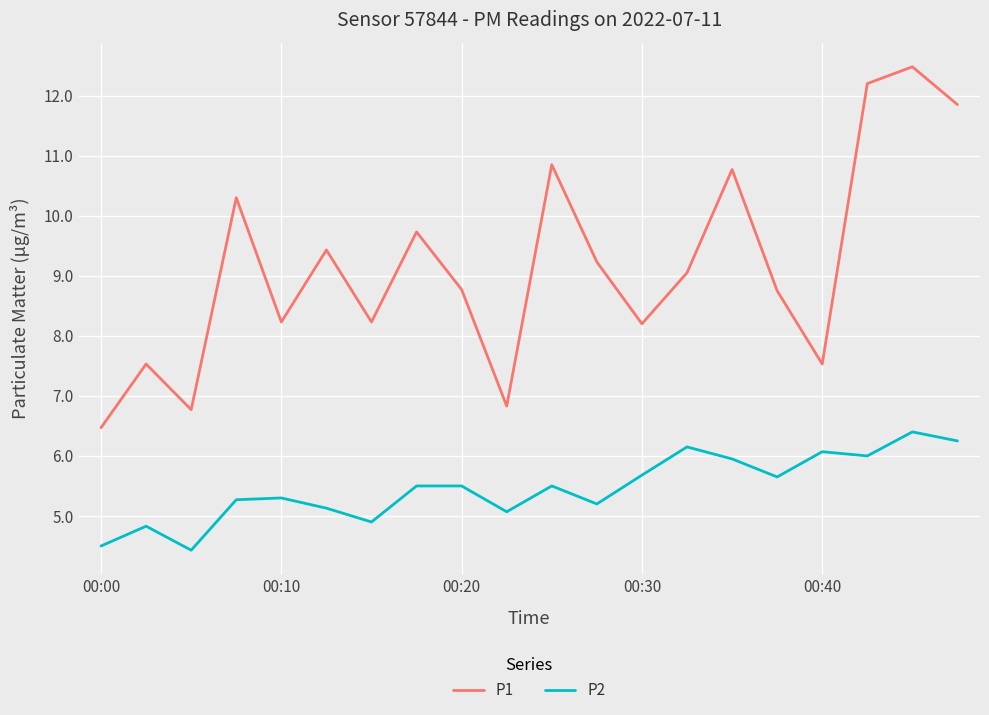

What is the minimum value shown in the chart?

4.4